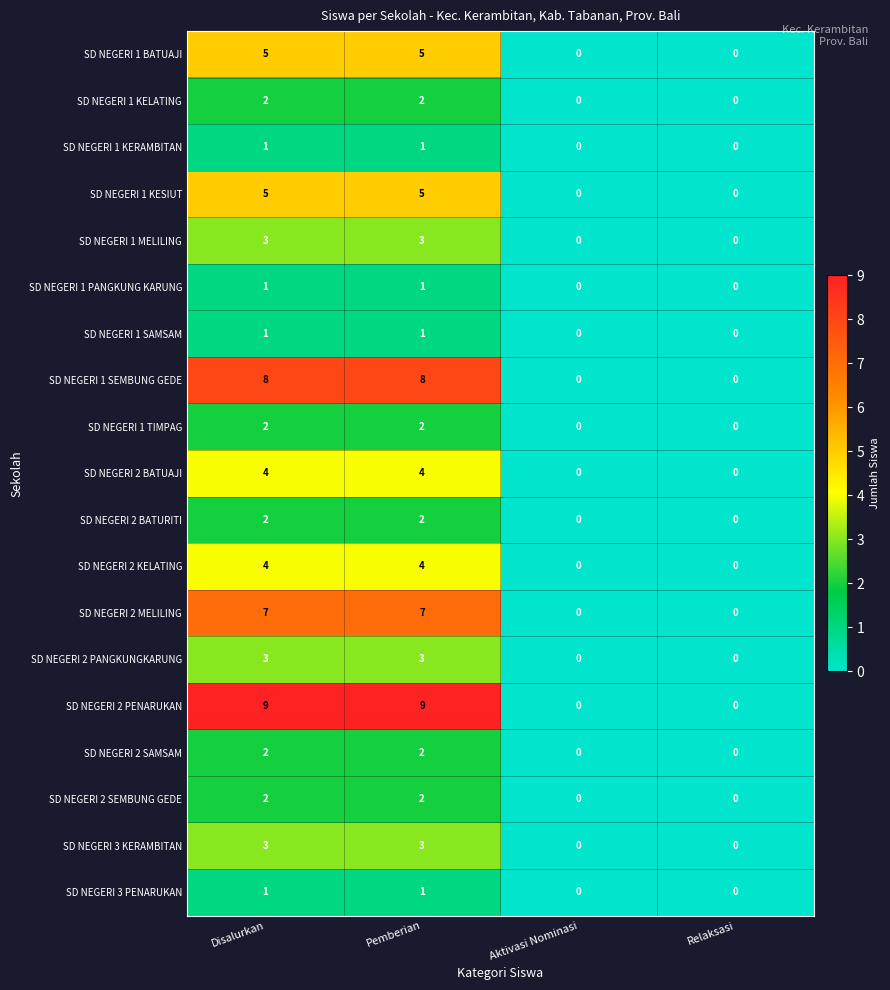

Which series has the widest spread of values?

SD NEGERI 2 PENARUKAN